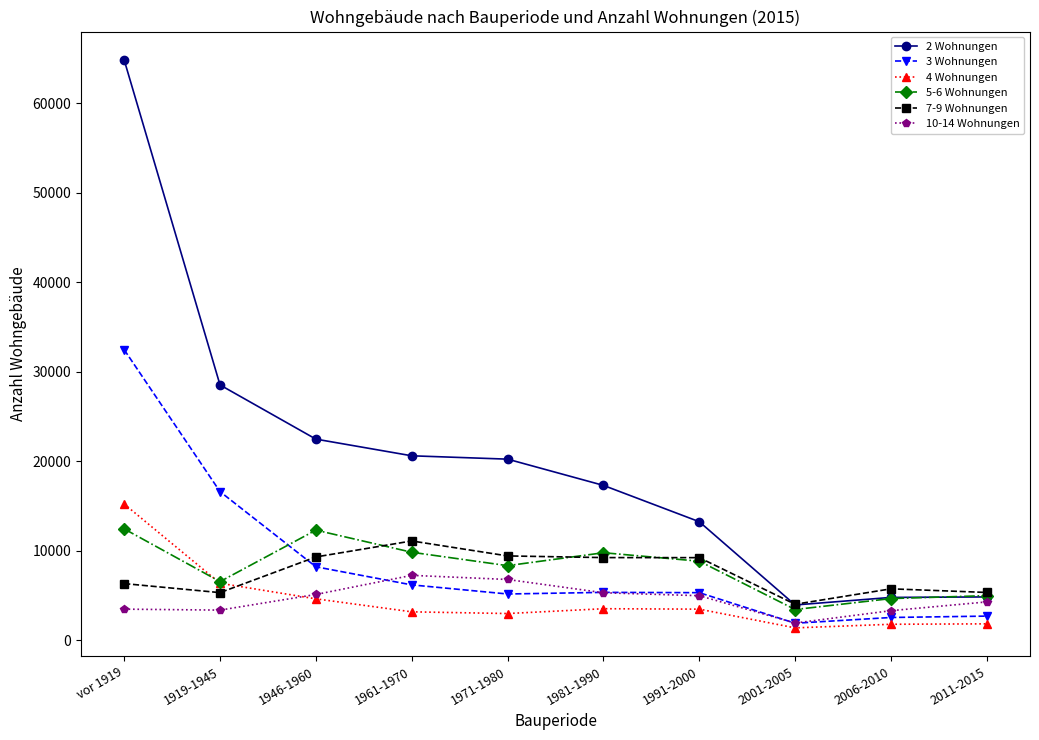

What is the maximum value shown in the chart?

64846